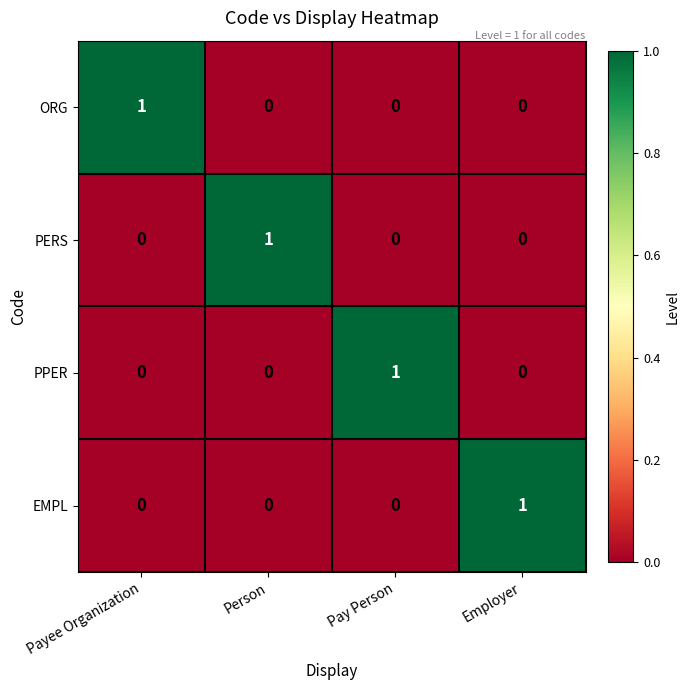

Count the PERS values in the range 0 to 1.

4